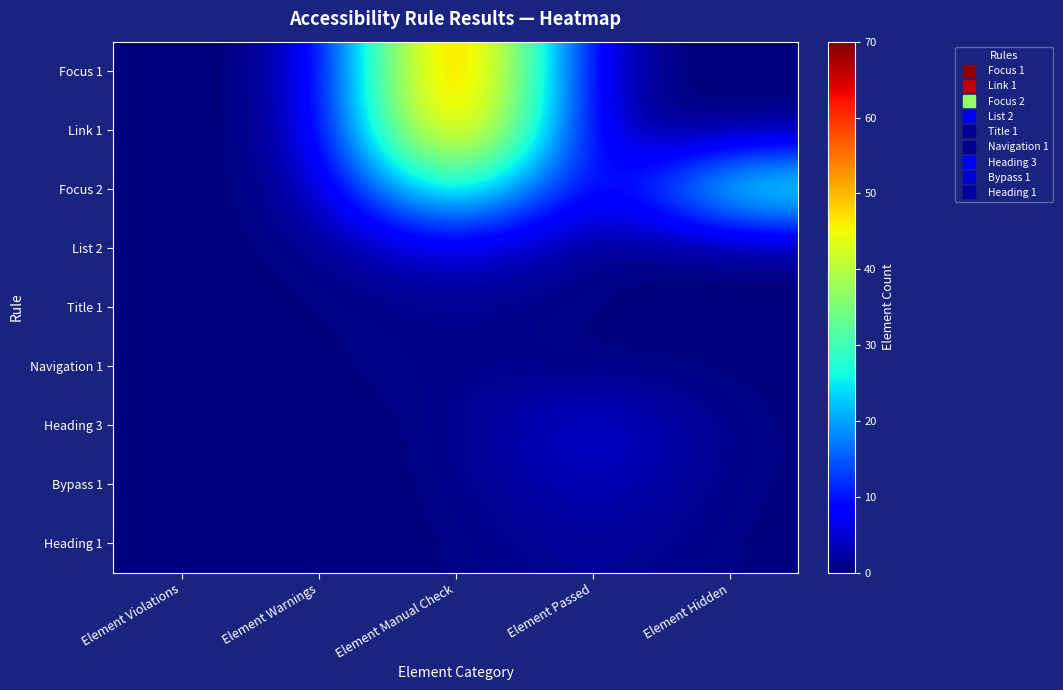

Reading right to left, extract all data points from this chart.

Focus 1: Element Hidden=0	Element Passed=0	Element Manual Check=69	Element Warnings=0	Element Violations=0
Link 1: Element Hidden=0	Element Passed=0	Element Manual Check=66	Element Warnings=0	Element Violations=0
Focus 2: Element Hidden=32	Element Passed=0	Element Manual Check=37	Element Warnings=0	Element Violations=0
List 2: Element Hidden=0	Element Passed=0	Element Manual Check=7	Element Warnings=0	Element Violations=0
Title 1: Element Hidden=0	Element Passed=0	Element Manual Check=1	Element Warnings=0	Element Violations=0
Navigation 1: Element Hidden=0	Element Passed=0	Element Manual Check=1	Element Warnings=0	Element Violations=0
Heading 3: Element Hidden=0	Element Passed=7	Element Manual Check=0	Element Warnings=0	Element Violations=0
Bypass 1: Element Hidden=0	Element Passed=5	Element Manual Check=0	Element Warnings=0	Element Violations=0
Heading 1: Element Hidden=0	Element Passed=2	Element Manual Check=0	Element Warnings=0	Element Violations=0